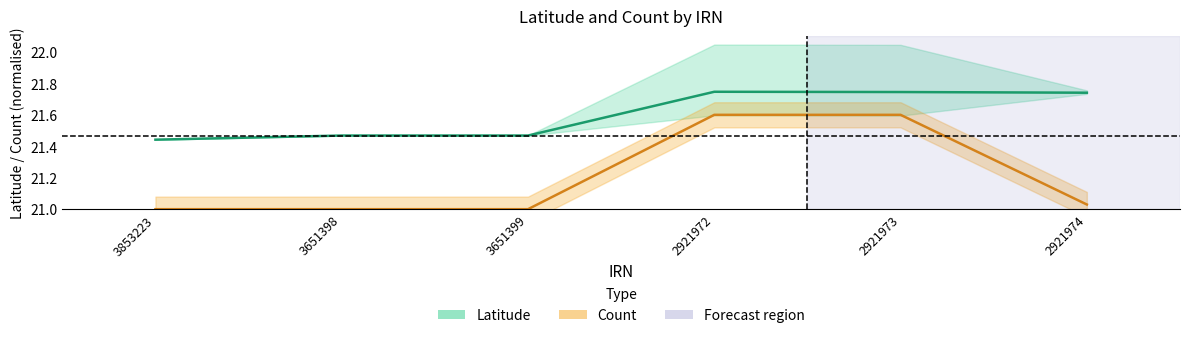

True or false: Count and Latitude cross at least once.

False